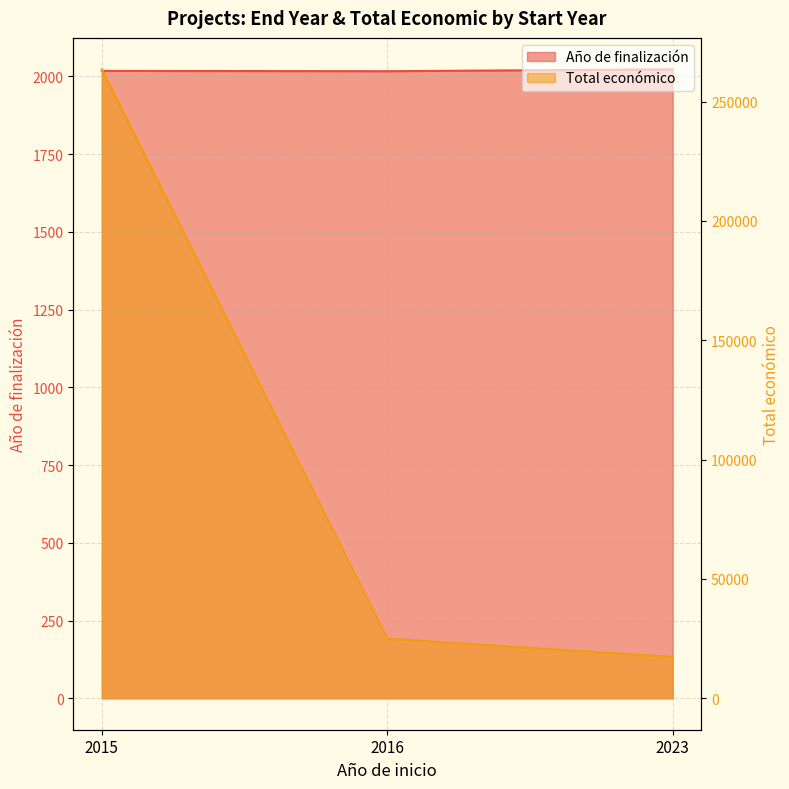

The value of Total económico at 2023 is 25215. True or false?

False